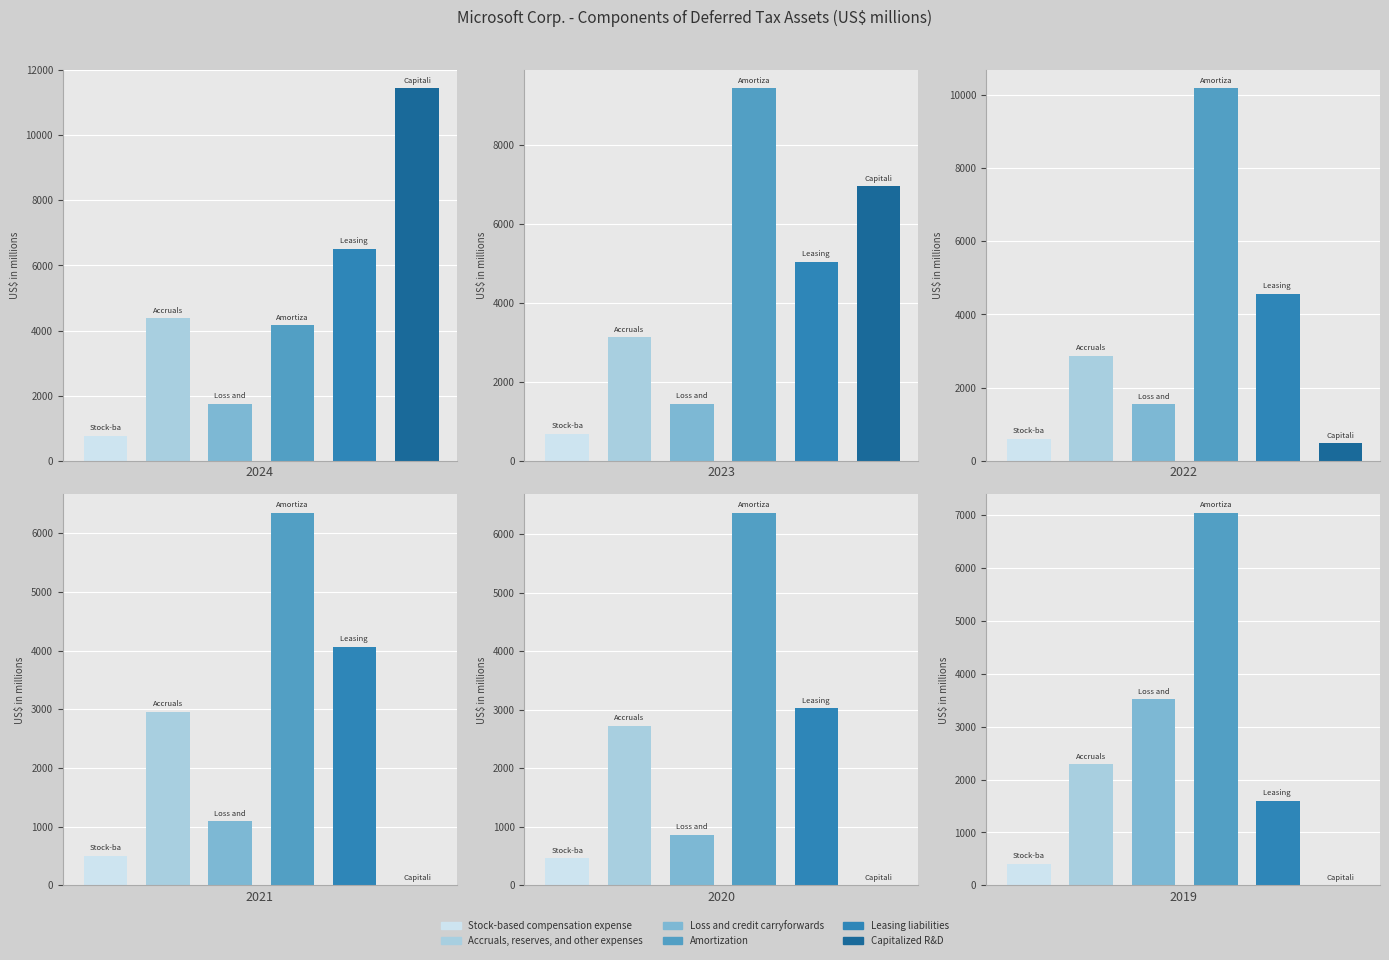

Which series has the widest spread of values?

Capitalized R&D